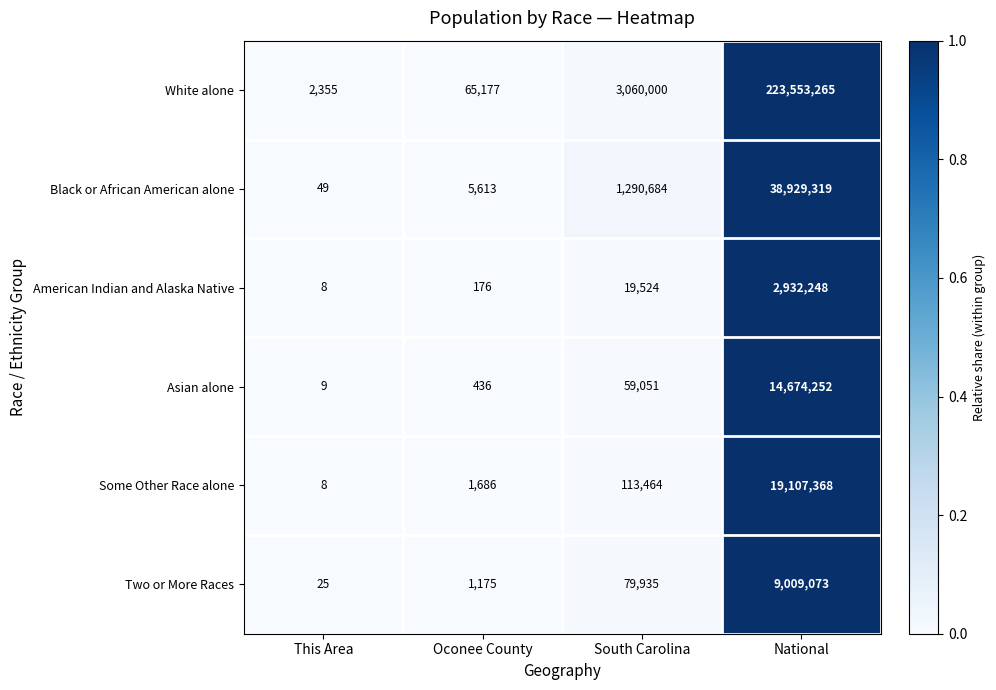

Count the number of data series in this chart.

6